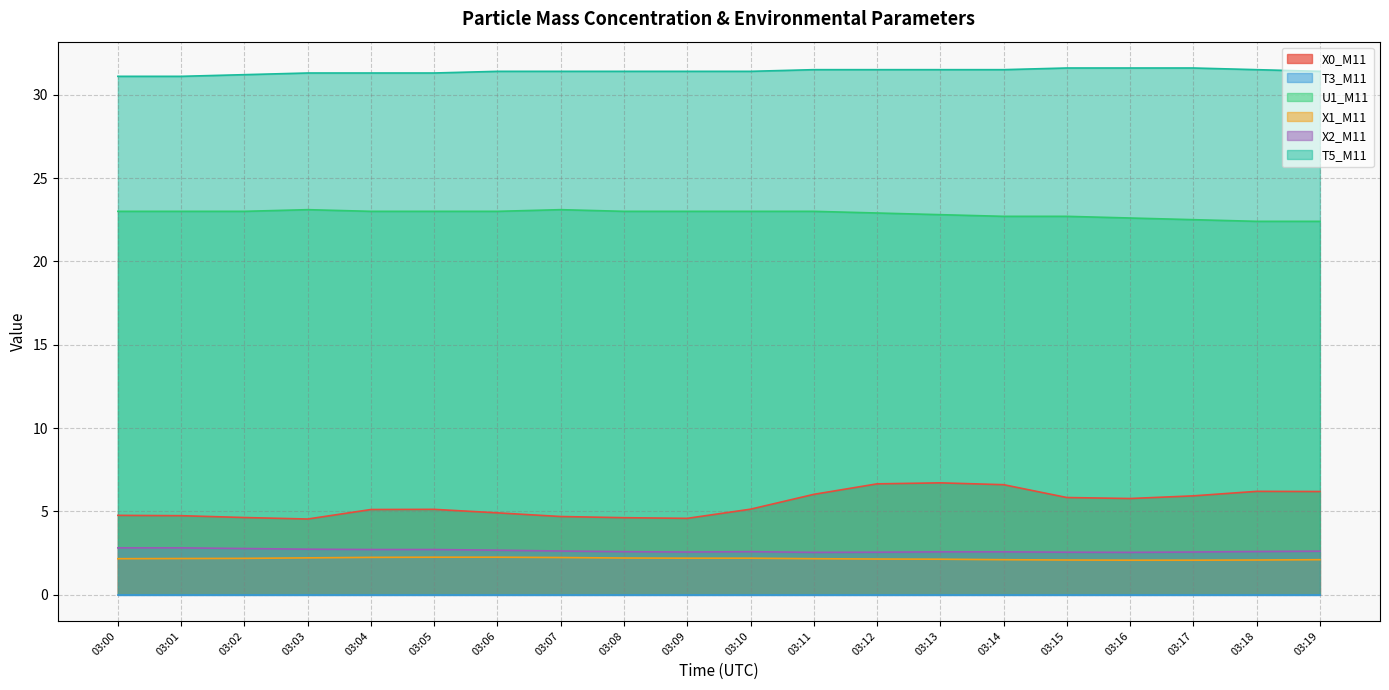

What is the spread (max minus min) of values at 03:10?

31.4